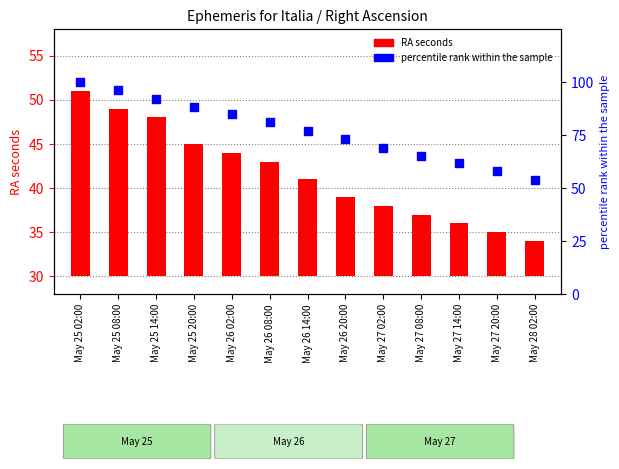

At how many categories does at least one series exceed 55?

12